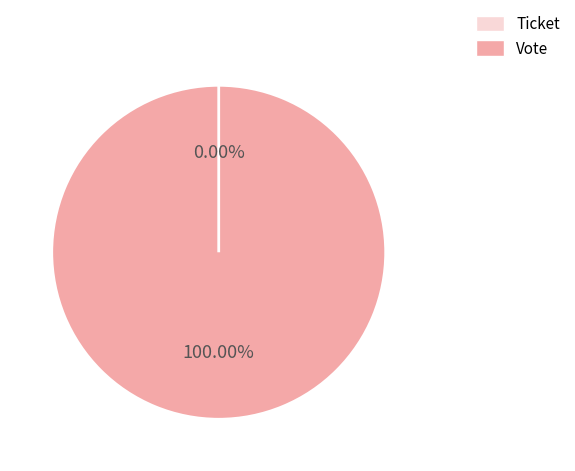

Count the number of slices in the pie.

2